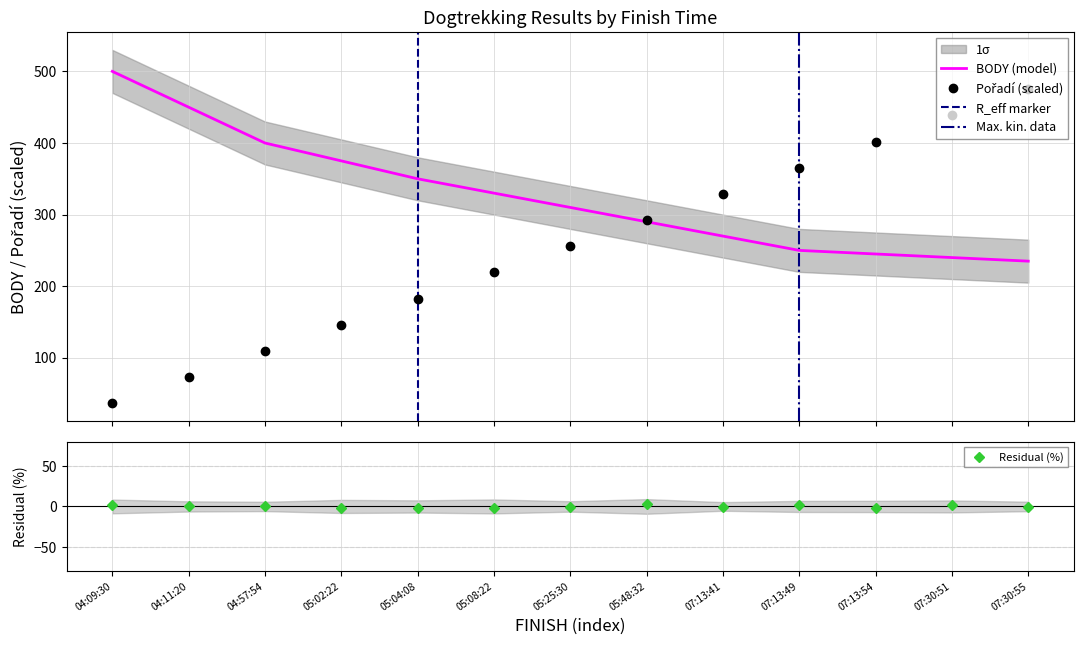

What is the minimum value for BODY (model)?

235.0